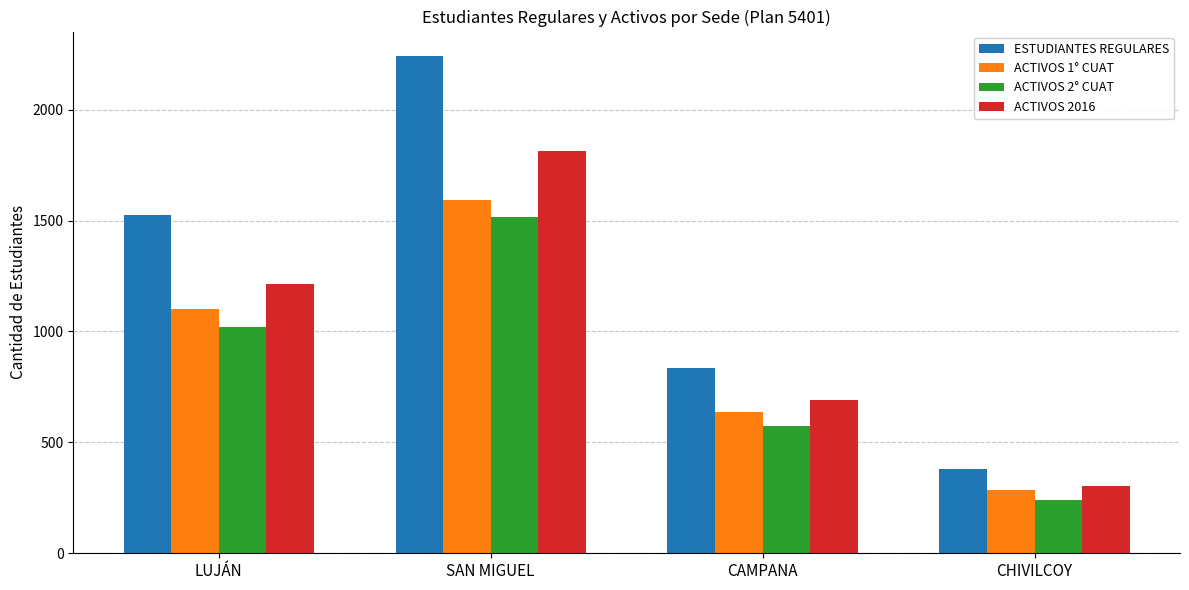

Where is ACTIVOS 1° CUAT nearest to the value 939?

LUJÁN